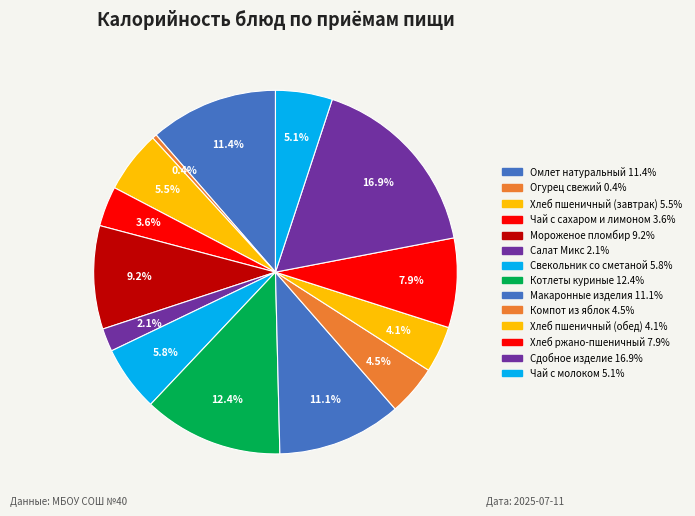

To the nearest percent, what is the combined percentage of Огурец свежий and Омлет натуральный?

12%